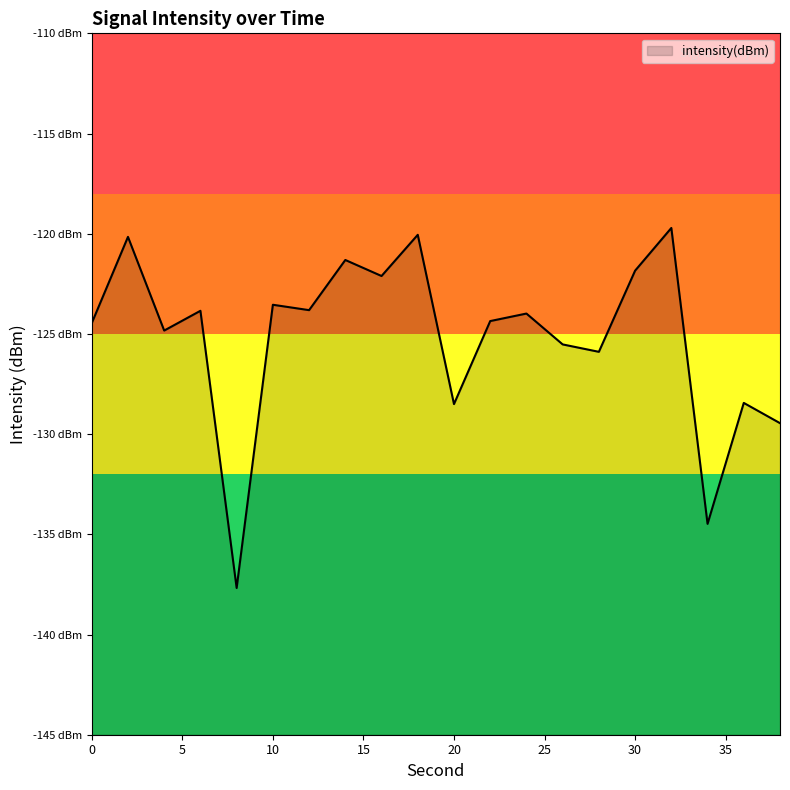

How many values exceed -123?

6